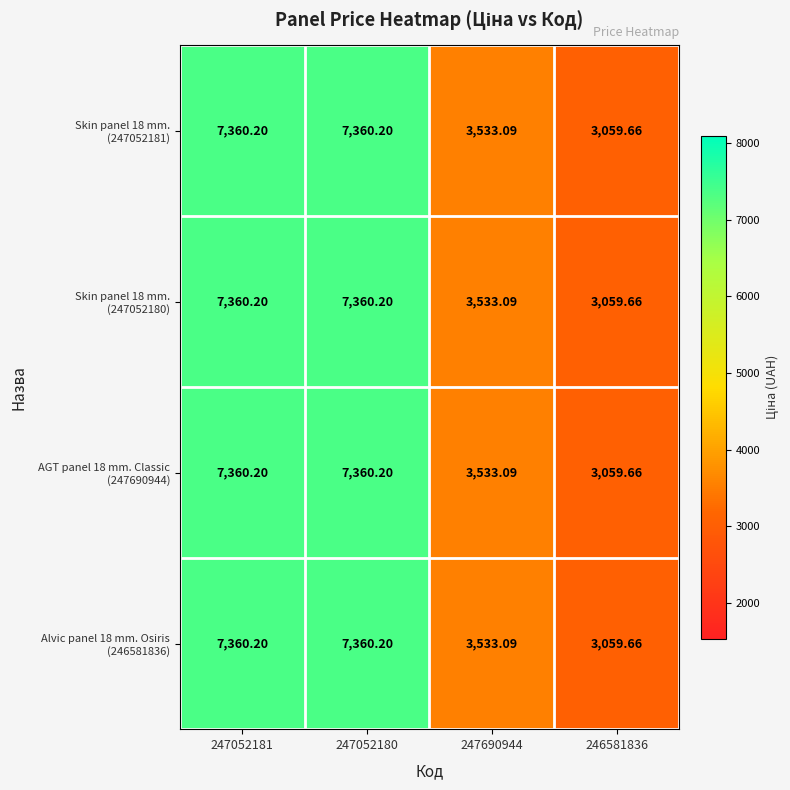

Which has a higher value, 247052181 or 247690944?

247052181